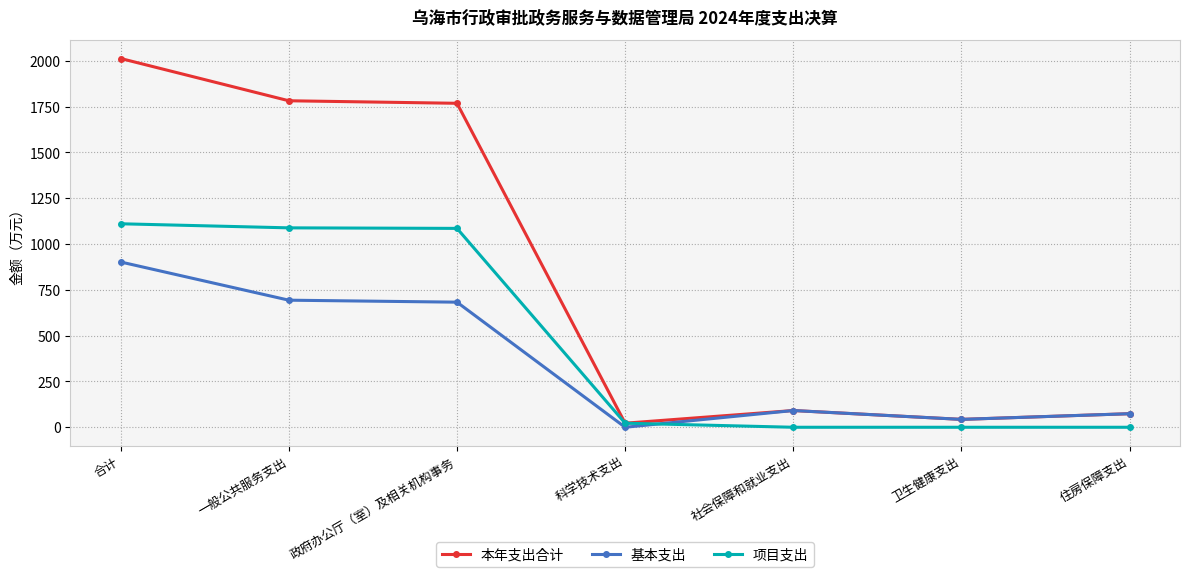

At which category is the sum across all series the highest?

合计